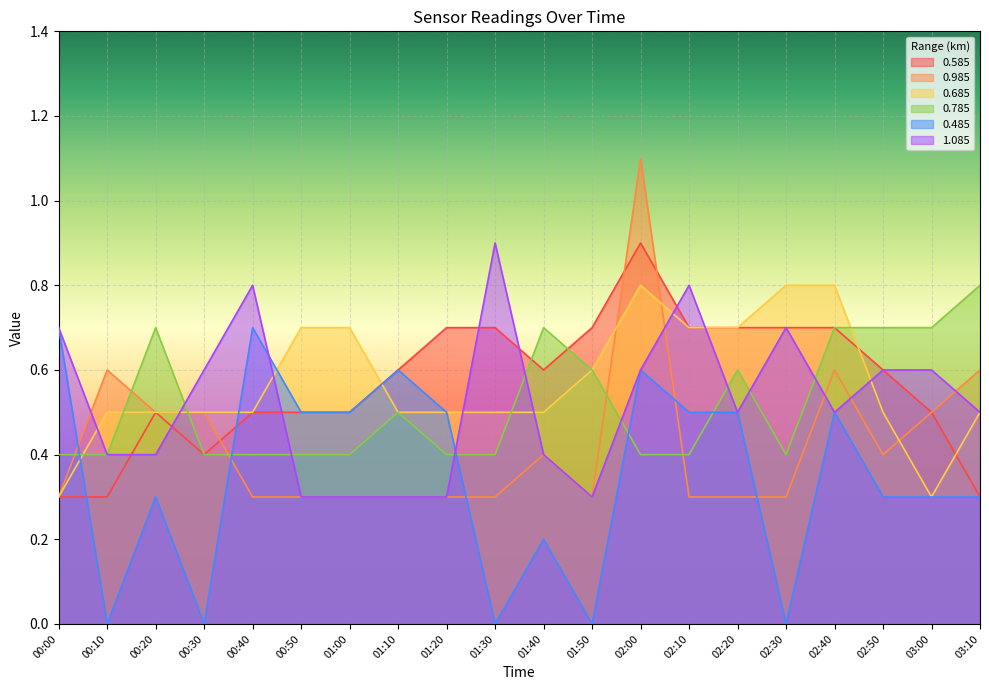

Which series has the widest spread of values?

0.985